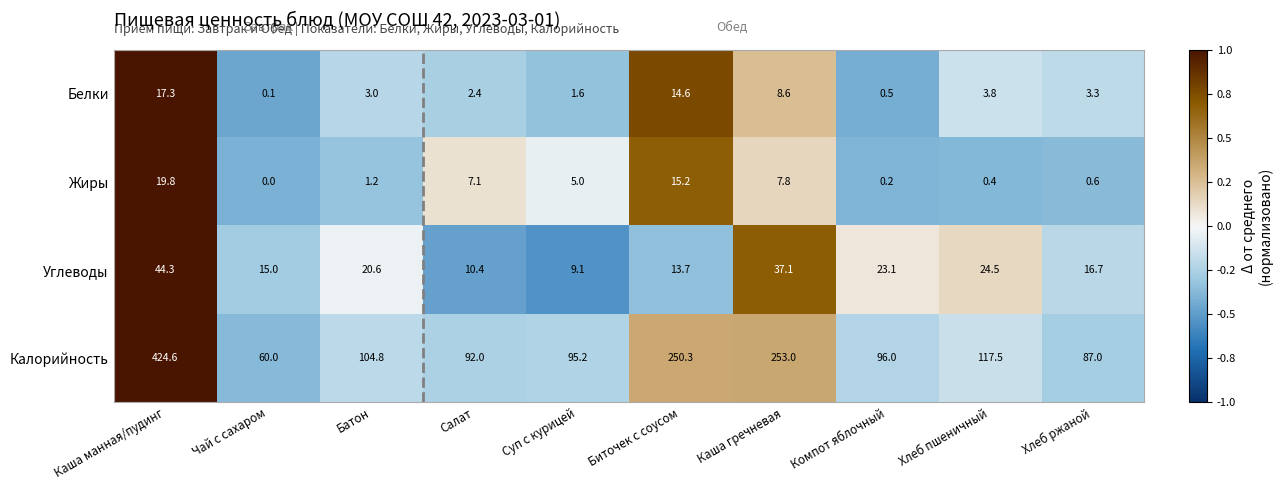

True or false: Жиры has a value of 1.7 at Батон.

False